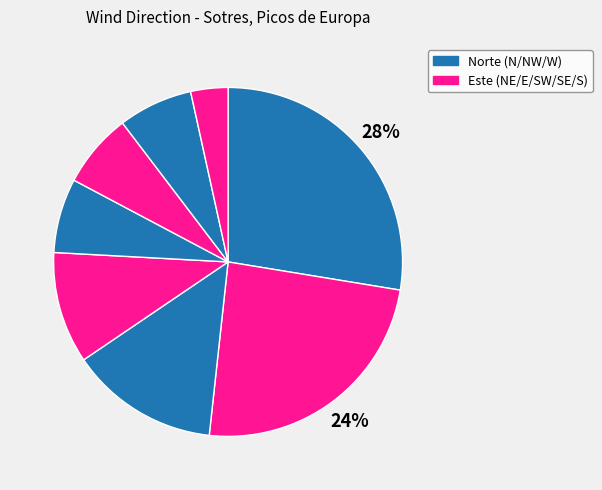

Is there any slice that represents more than half of the pie?

No